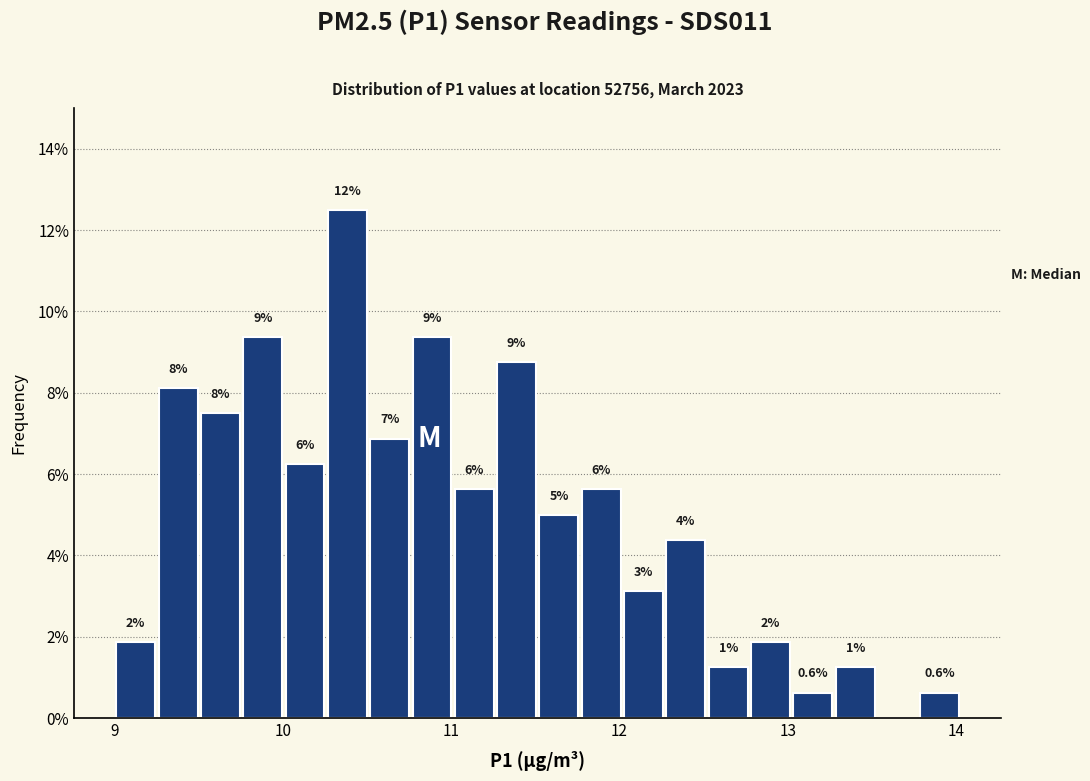

Around what value on the x-axis is the tallest bar? Give the approximate position of its centre, as read against the axis.

10.4